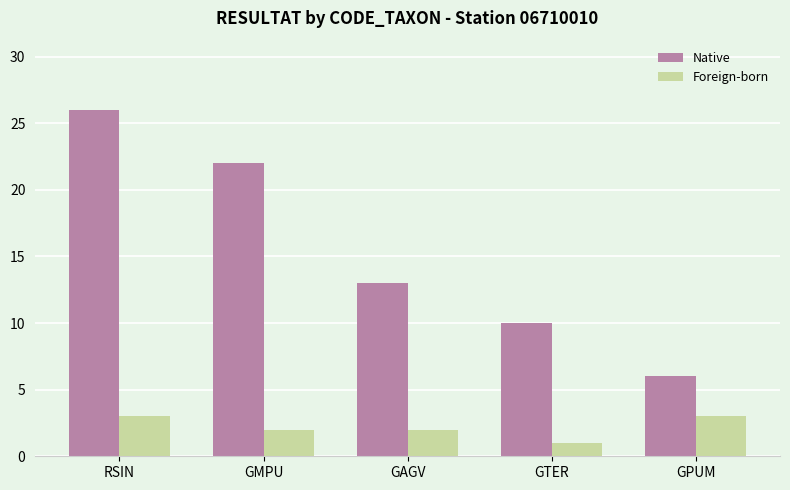

List the series in order of their peak value, lowest first.

Foreign-born, Native